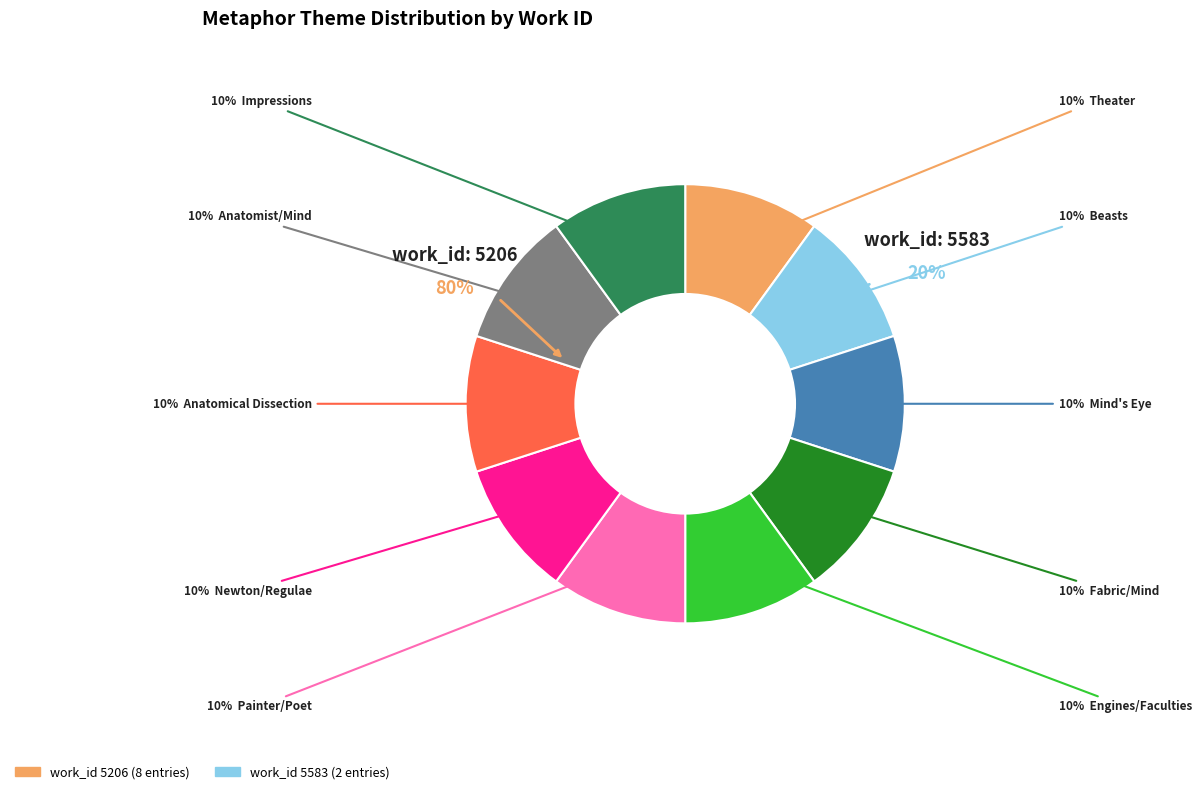

To the nearest percent, what is the average slice percentage?

10%